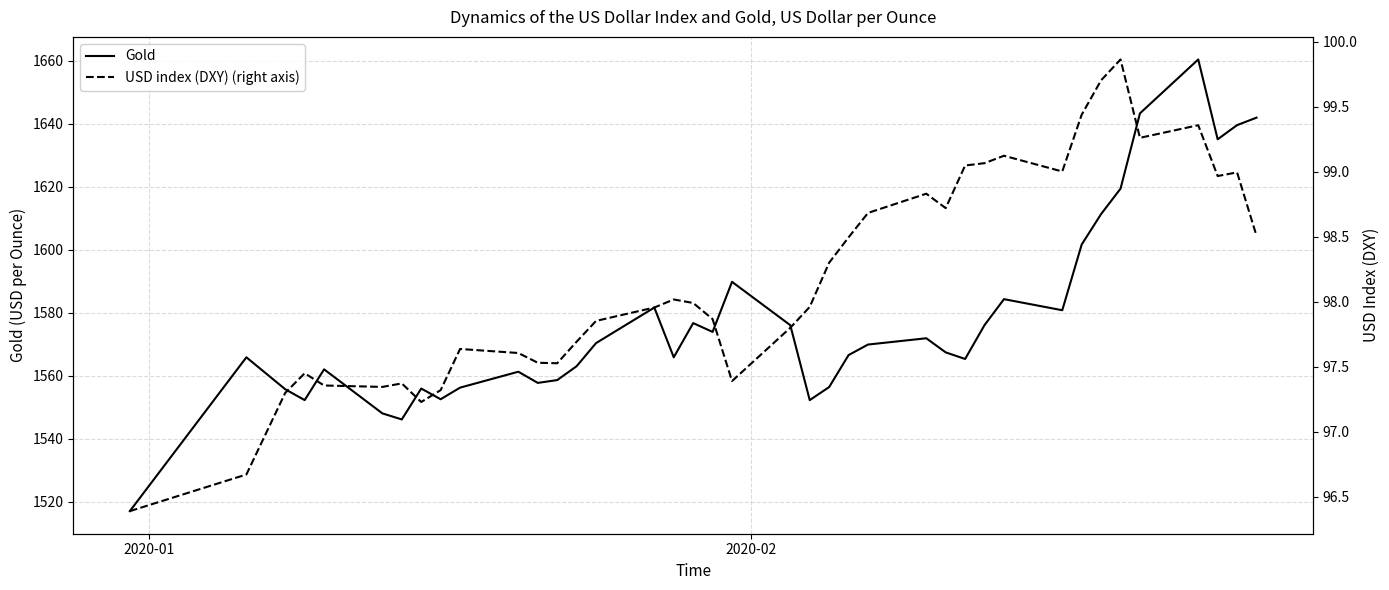

How many categories are shown in the chart?

39